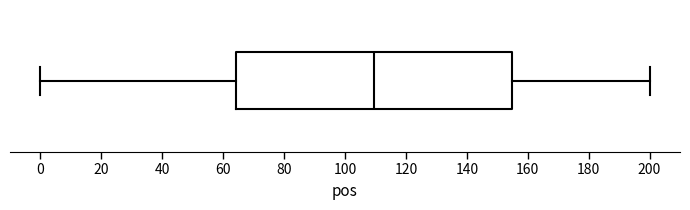

Read this box plot against the x-axis: the position of the median line, the range covered by the box, and the ends of both whiskers. The values are not printed on the chart, so give them approximately, as read against the axis.

median 110, box 64 to 154, whiskers 0 to 200